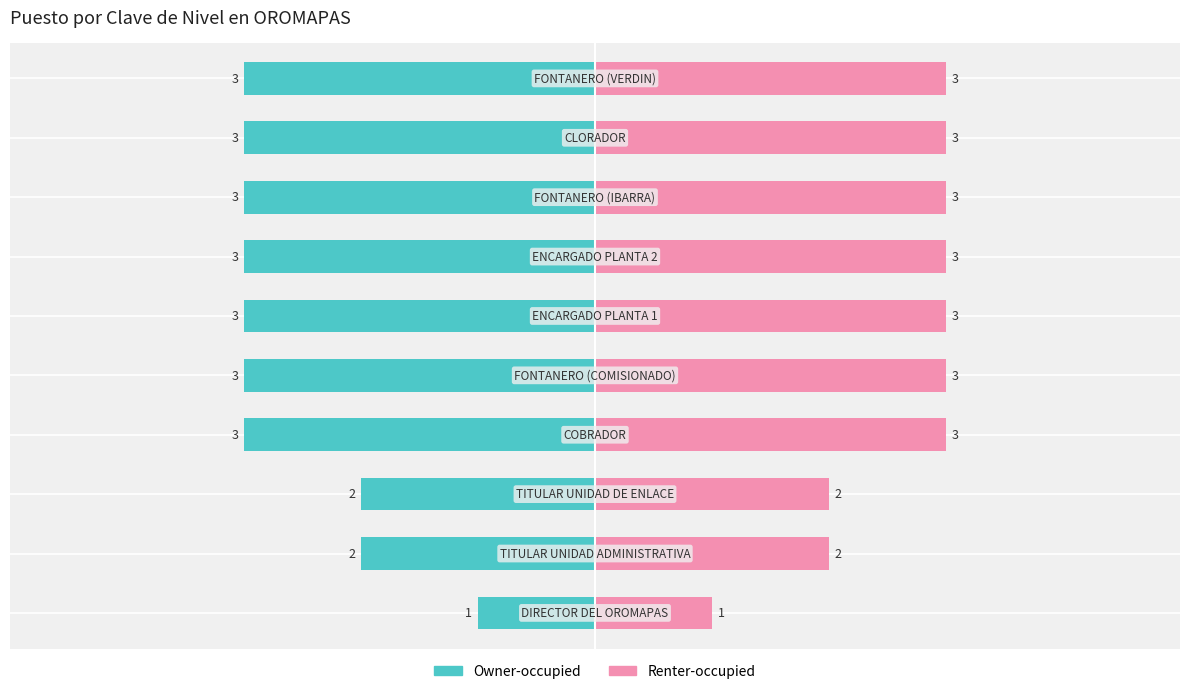

What is the sum of the Renter-occupied values at 8 and 3?

6